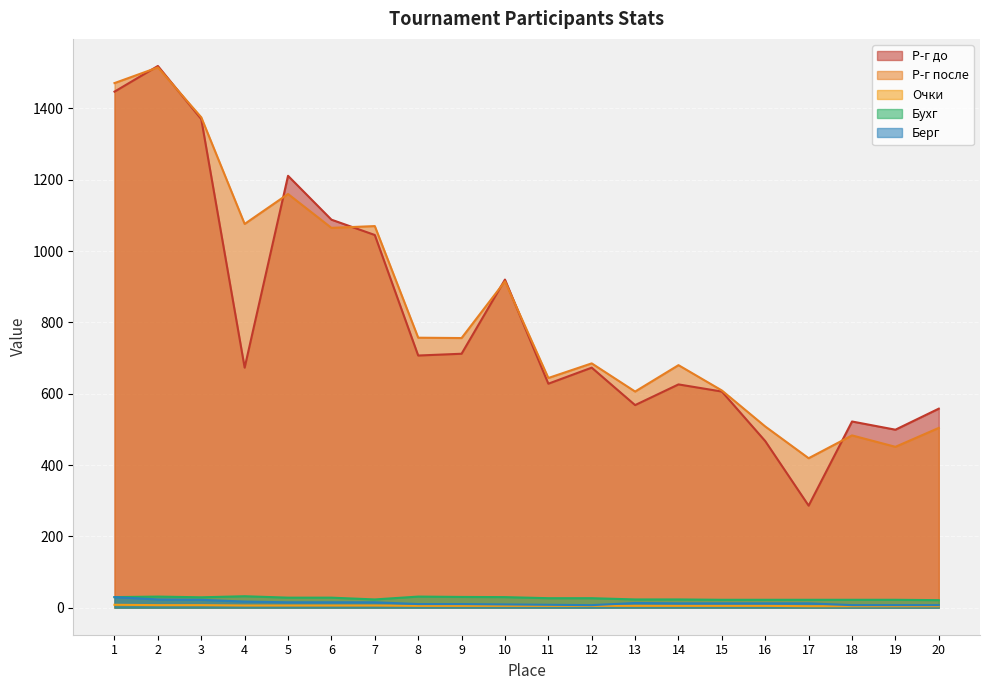

The value of Берг at 8 is 10.0. True or false?

True